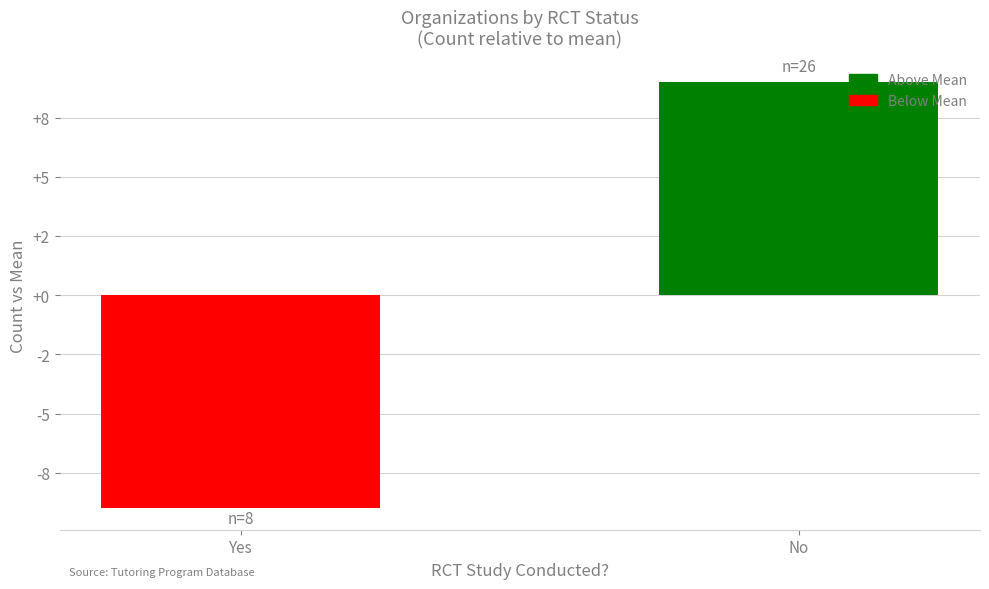

The chart shows a value of 9 at No. True or false?

True